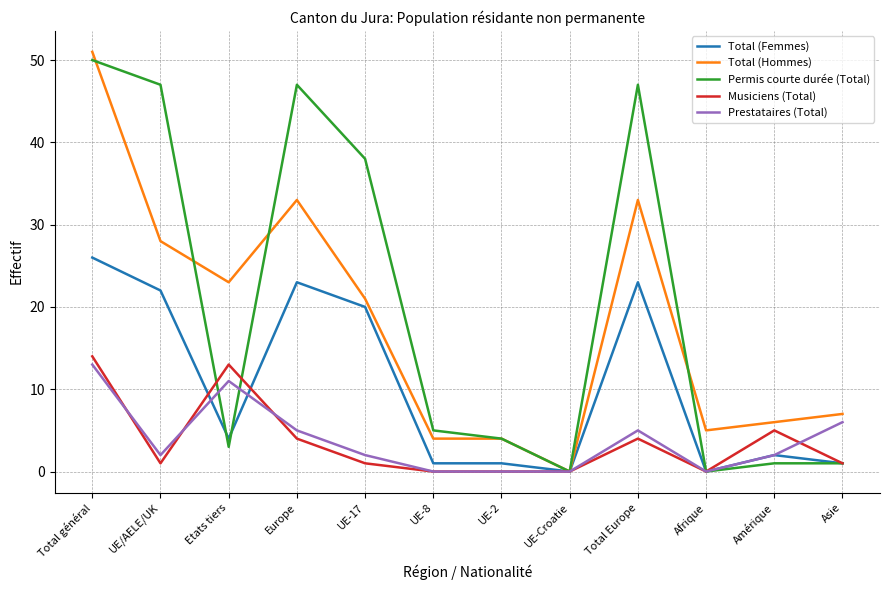

What is the spread (max minus min) of values at Afrique?

5